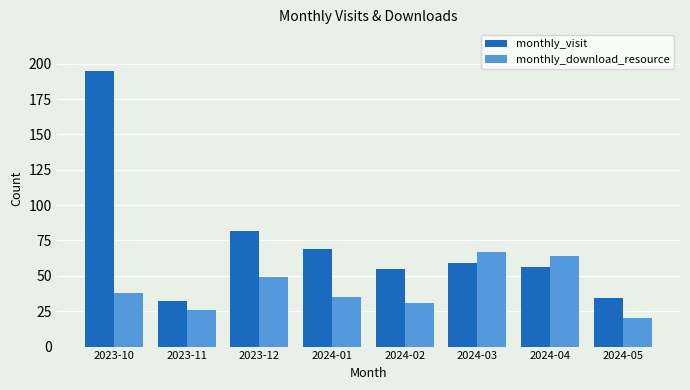

Which series has the widest spread of values?

monthly_visit